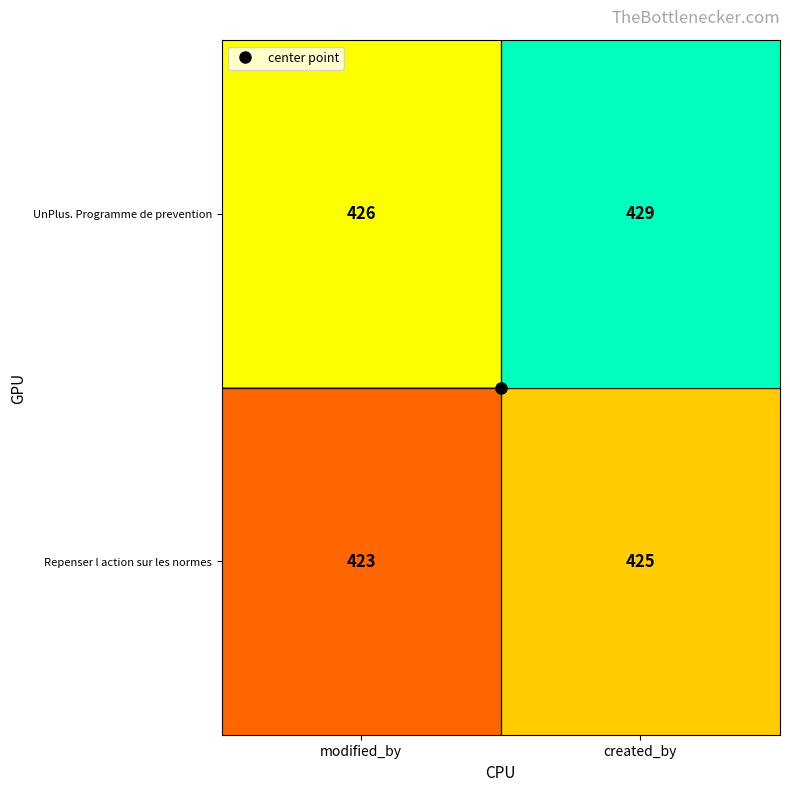

True or false: UnPlus. Programme de prevention has a value of 426 at modified_by.

True